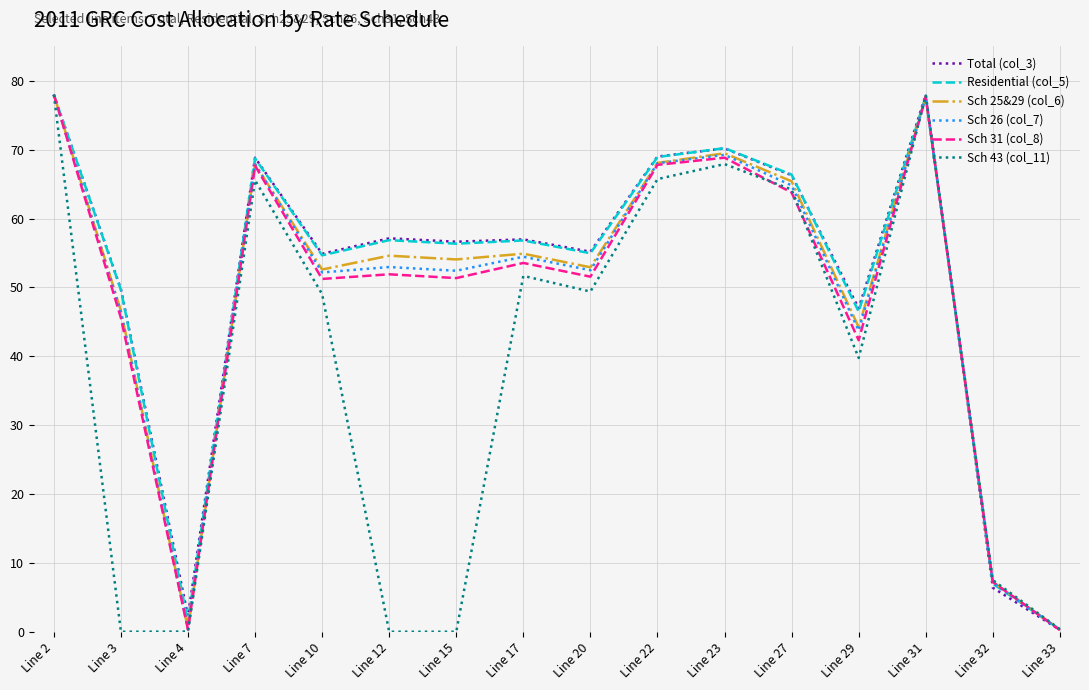

Which series changed the most between Line 7 and Line 32?

Total (col_3)